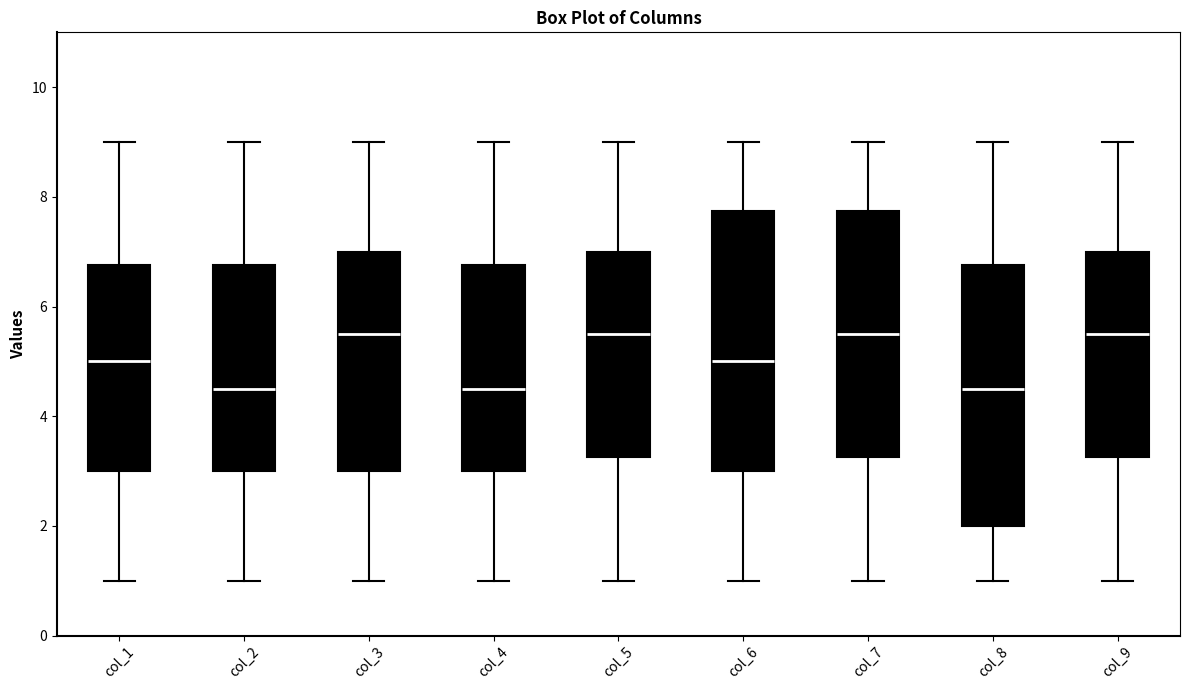

Where does the median line of the box for col_2 sit on the y-axis? The values are not printed on the chart, so give them approximately, as read against the axis.

4.6